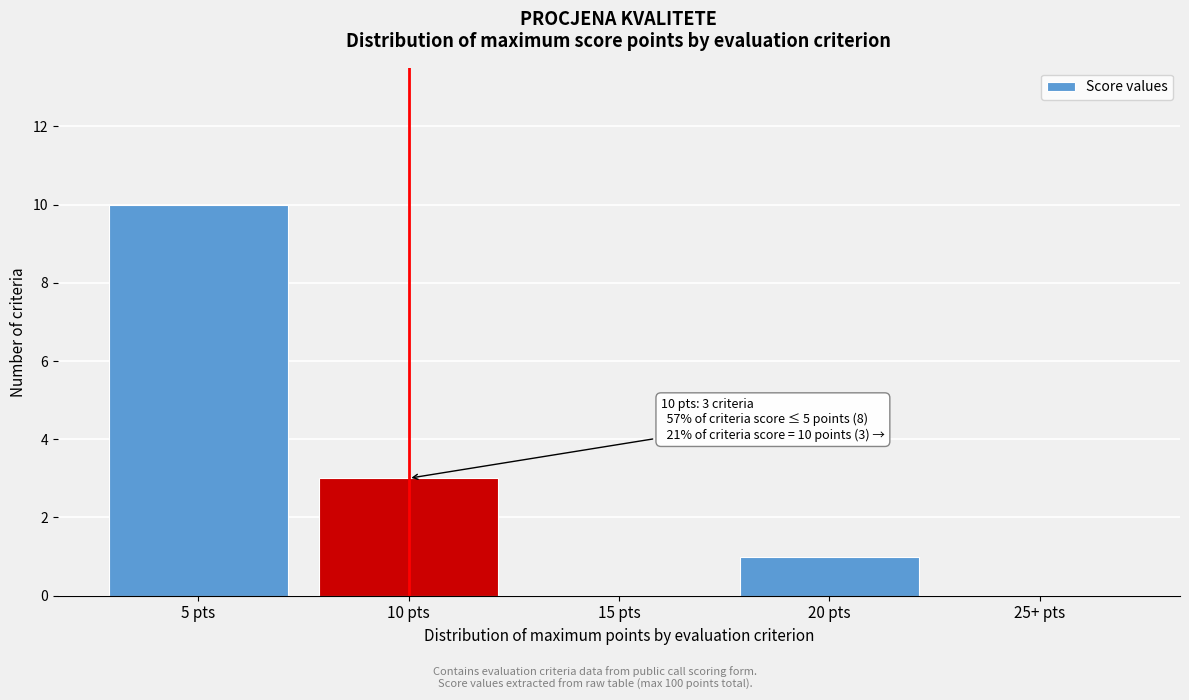

Reading left to right, what are all the values shown in this chart?

5 pts=10	10 pts=3	15 pts=0	20 pts=1	25+ pts=0